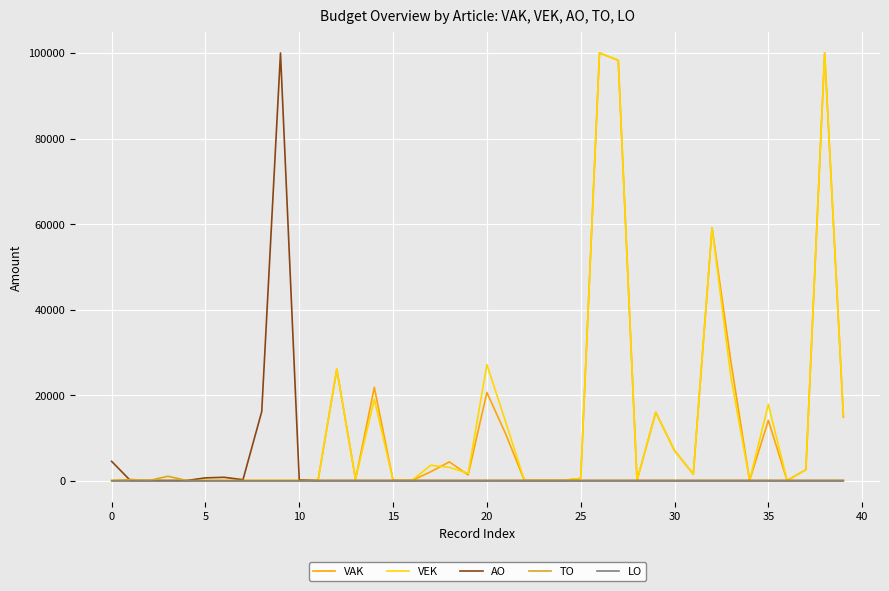

What is the label of the 15th point from the left?

14